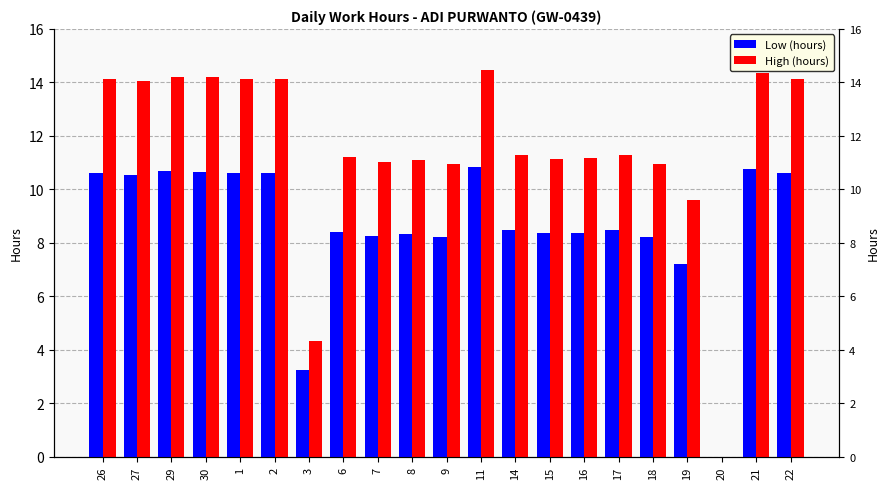

True or false: High (hours) has a value of 11.1 at 15.

True